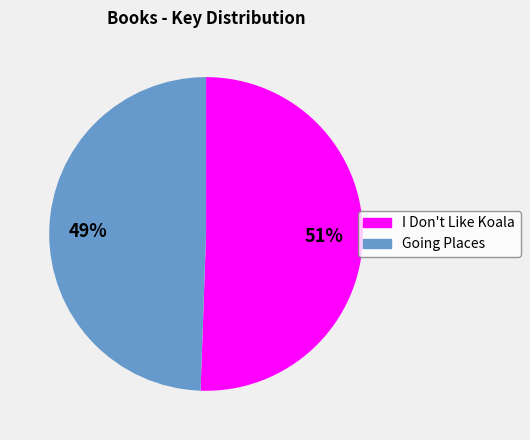

Which category has the smallest portion of the pie?

Going Places